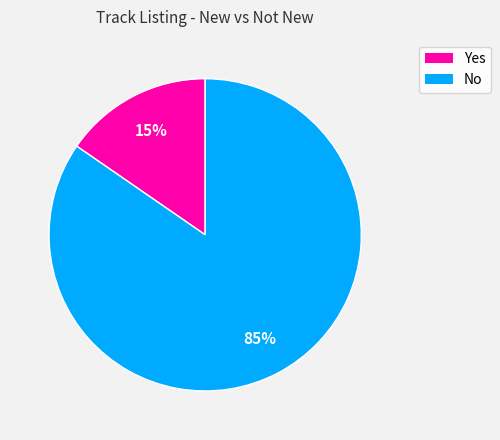

To the nearest percent, what percentage of the pie is No?

85%